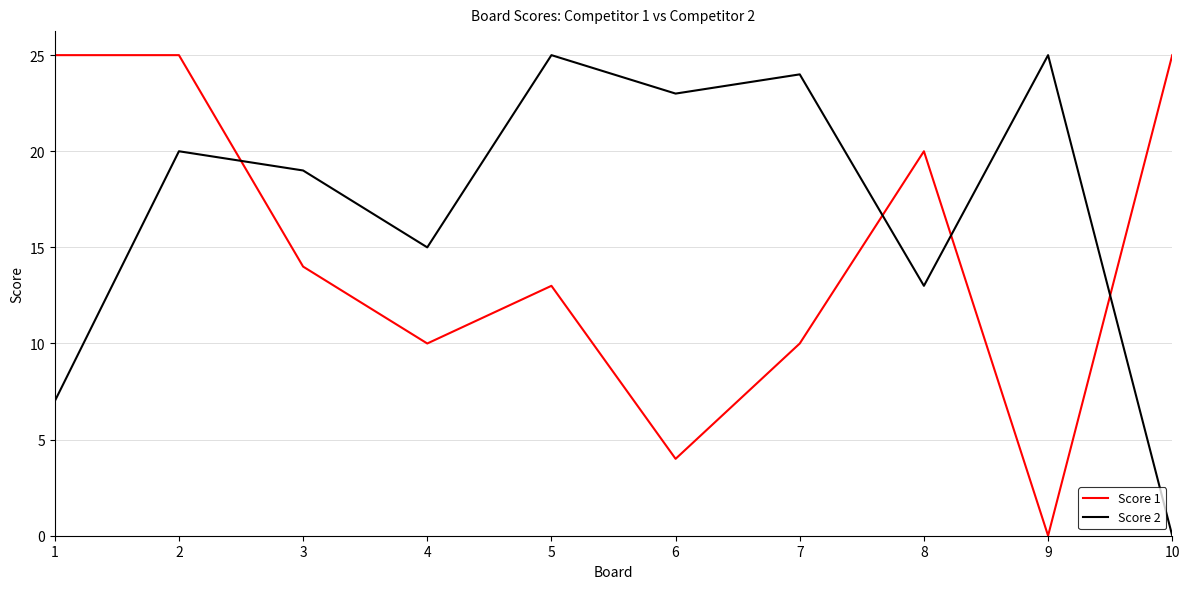

At which category does Score 2 reach its first local peak?

2